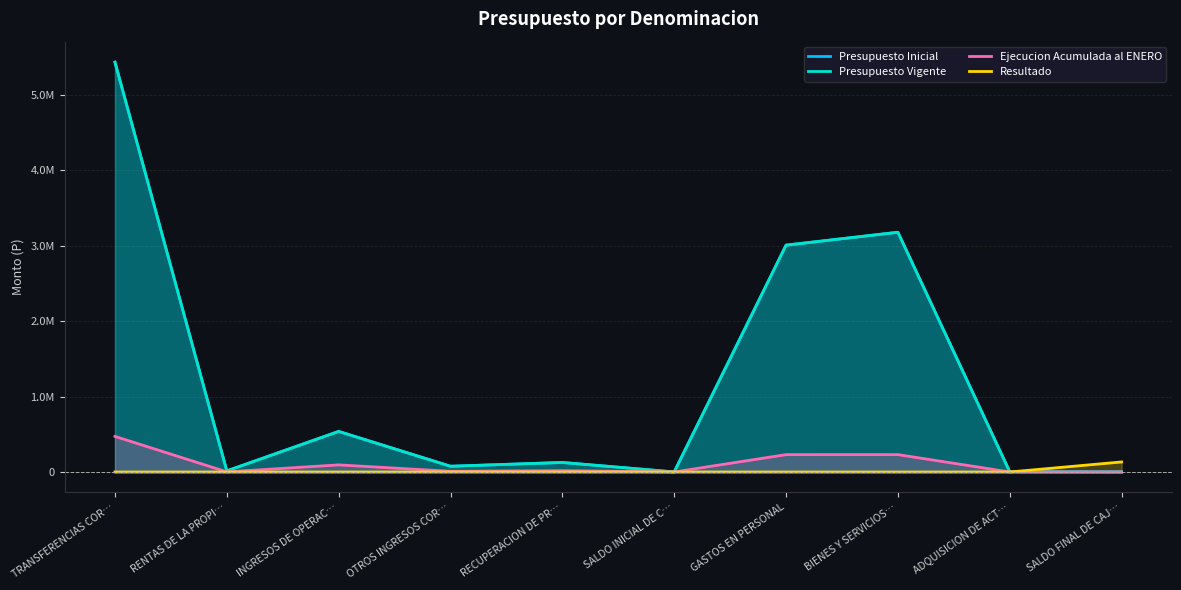

How many values in the Ejecucion Acumulada al ENERO series are below 17179?

5